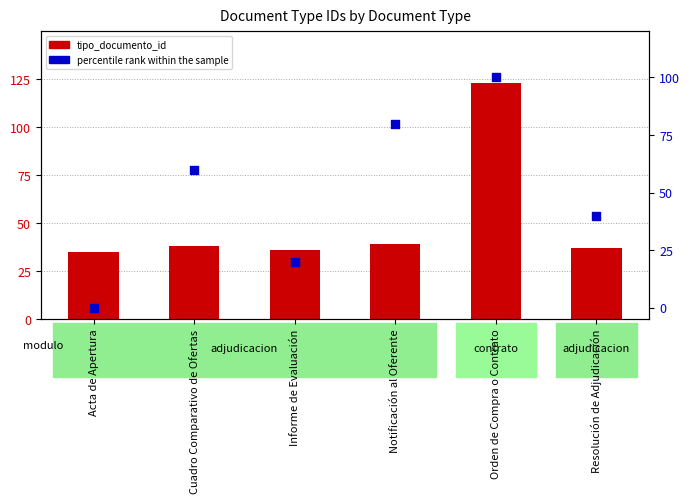

At how many categories does at least one series exceed 108?

1